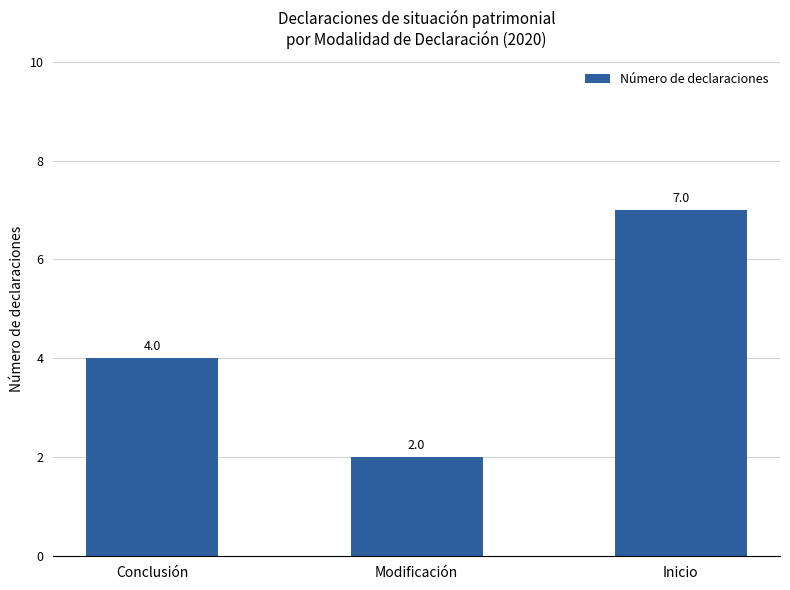

List the labels in order of value, largest first.

Inicio, Conclusión, Modificación